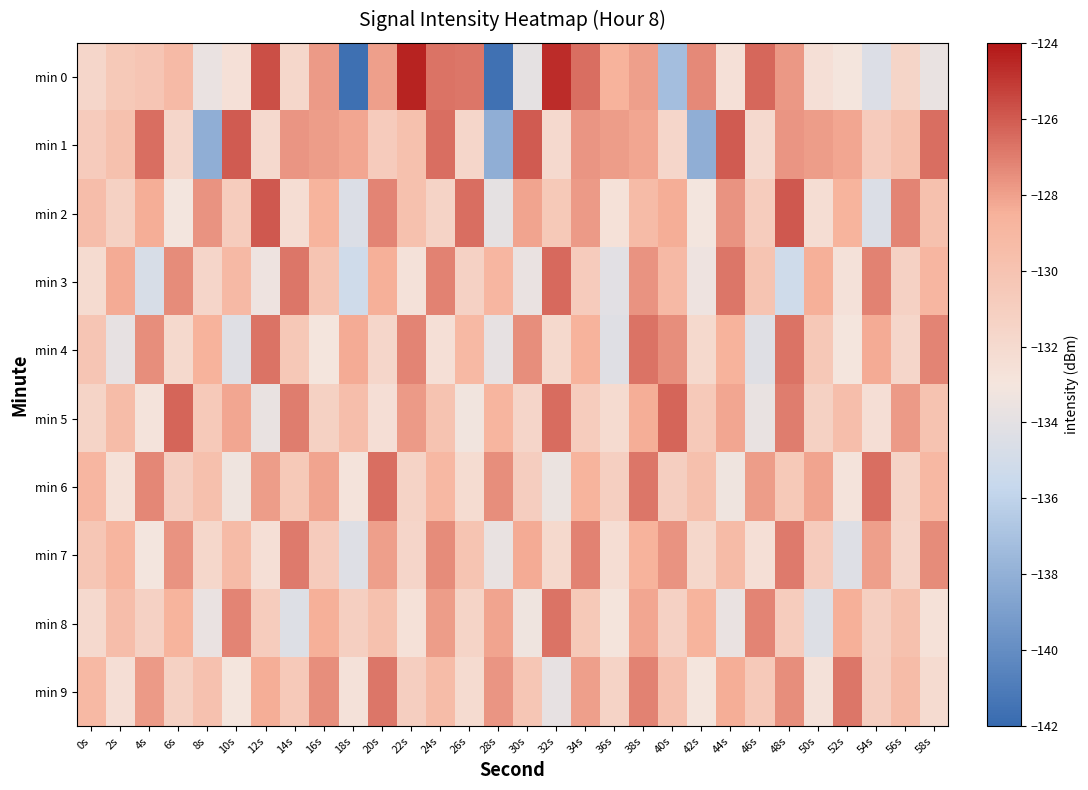

Count the number of data series in this chart.

10